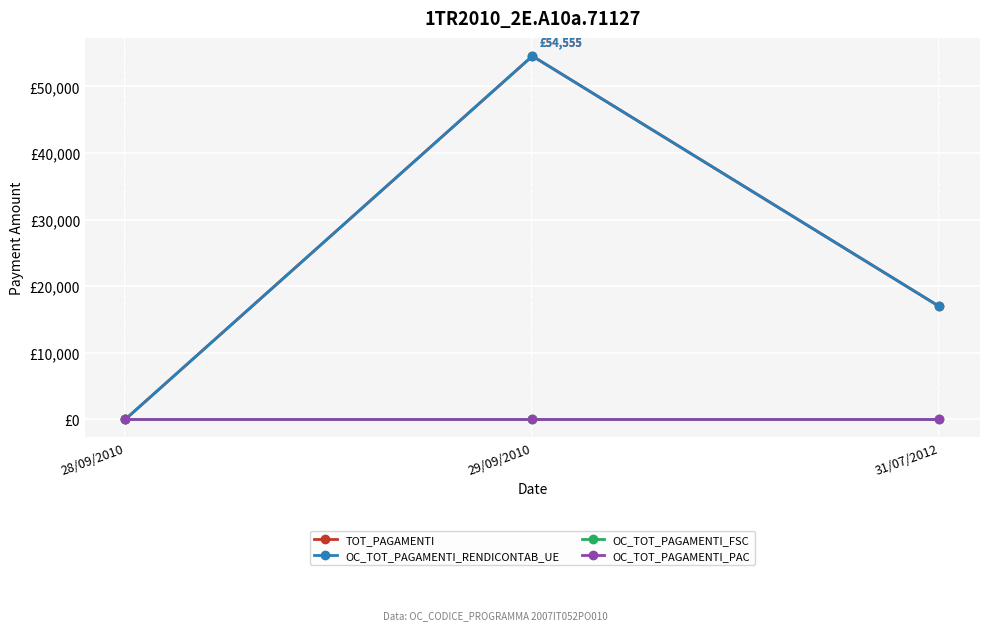

Is this an area chart (filled region under the line)?

No